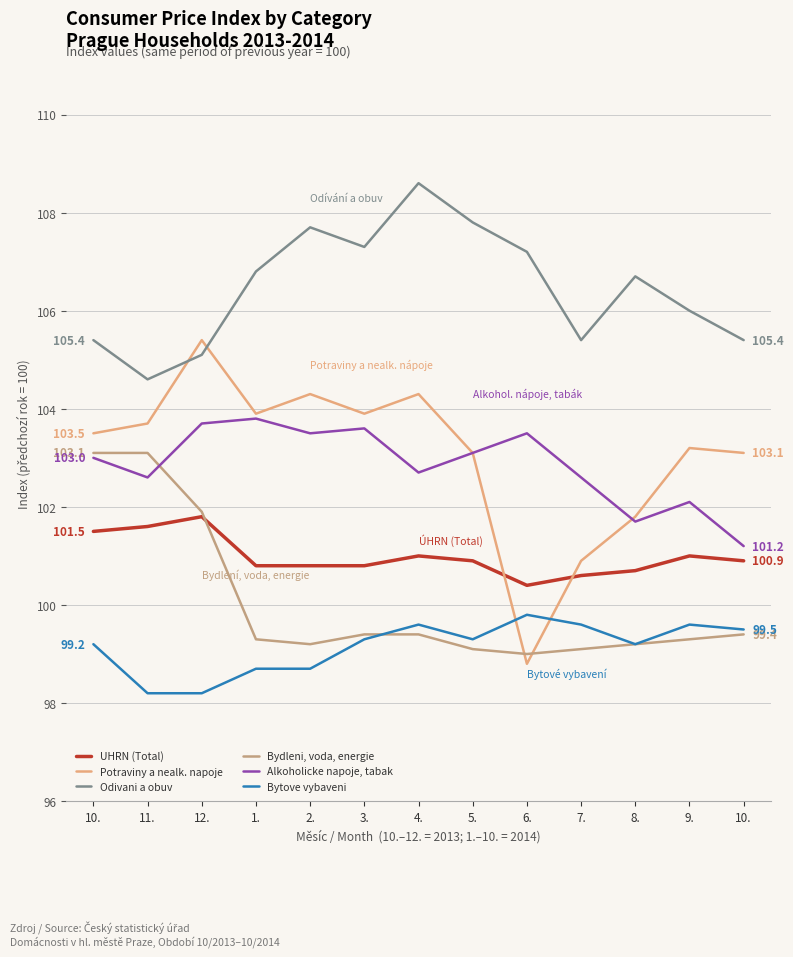

What are all the series names shown in the legend?

UHRN (Total), Potraviny a nealk. napoje, Odivani a obuv, Bydleni, voda, energie, Alkoholicke napoje, tabak, Bytove vybaveni